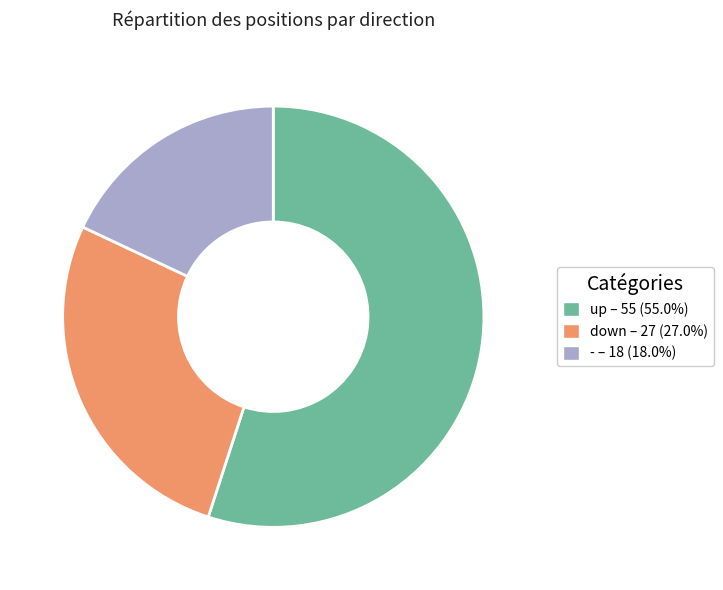

Which category has the biggest portion of the pie?

up